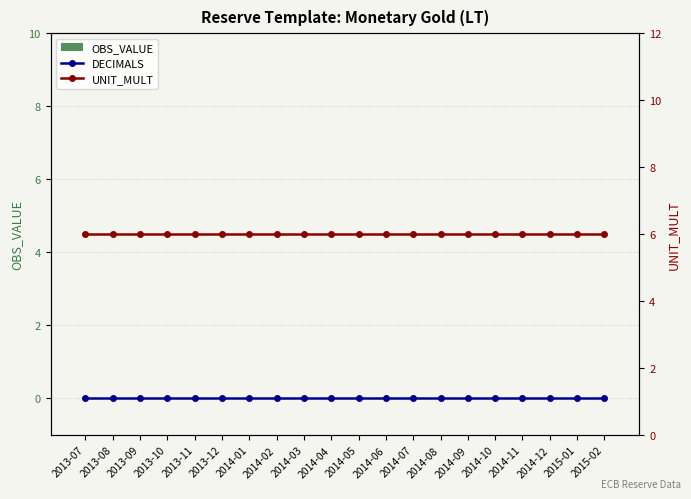

Rank the categories by UNIT_MULT value from highest to lowest.

2013-07, 2013-08, 2013-09, 2013-10, 2013-11, 2013-12, 2014-01, 2014-02, 2014-03, 2014-04, 2014-05, 2014-06, 2014-07, 2014-08, 2014-09, 2014-10, 2014-11, 2014-12, 2015-01, 2015-02